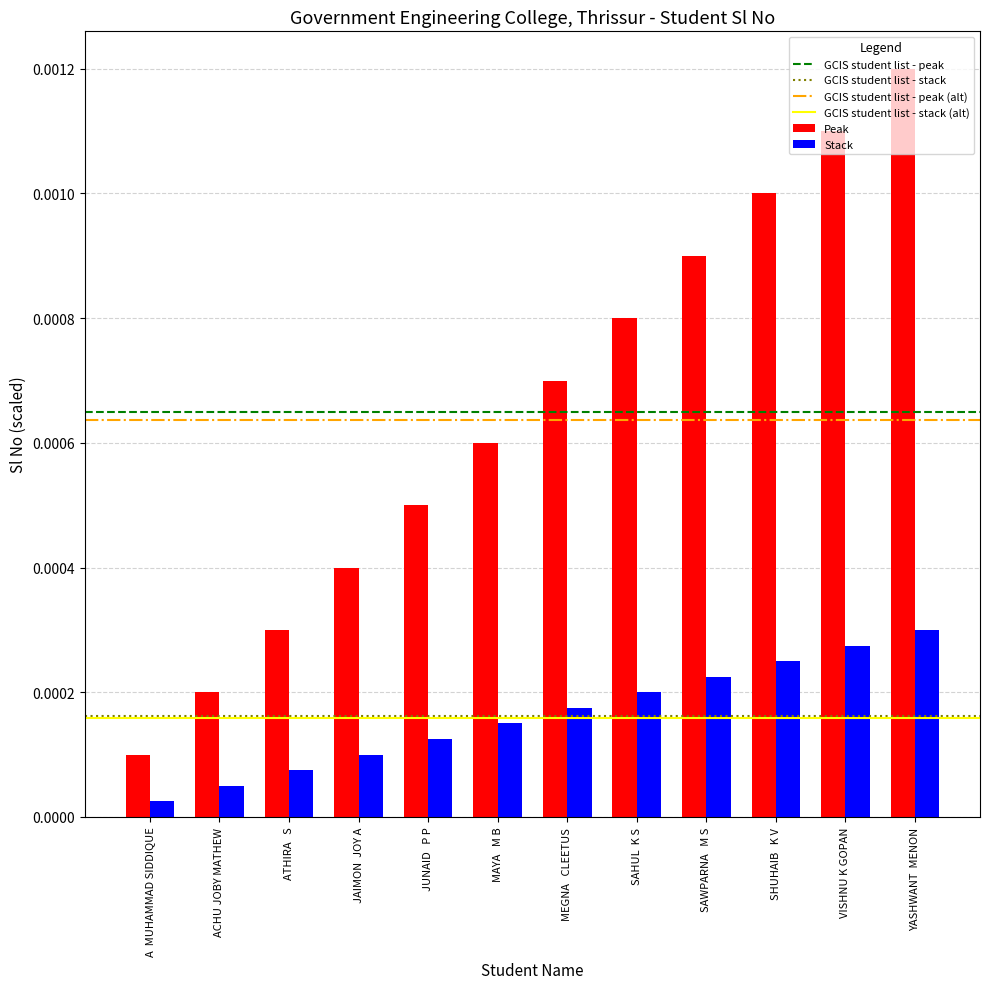

Between A  MUHAMMAD SIDDIQUE and SHUHAIB   K V, which series saw the biggest shift?

Peak